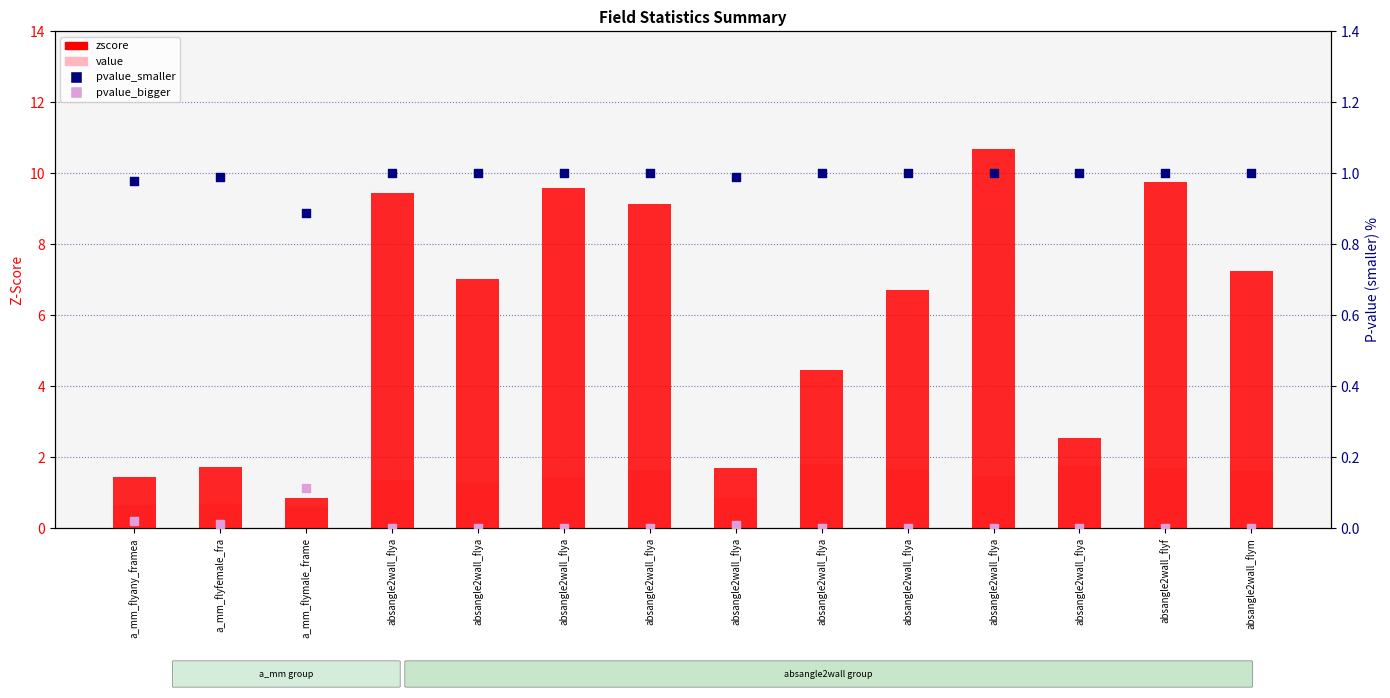

What is the total value across all series at absangle2wall_flya?

11.8